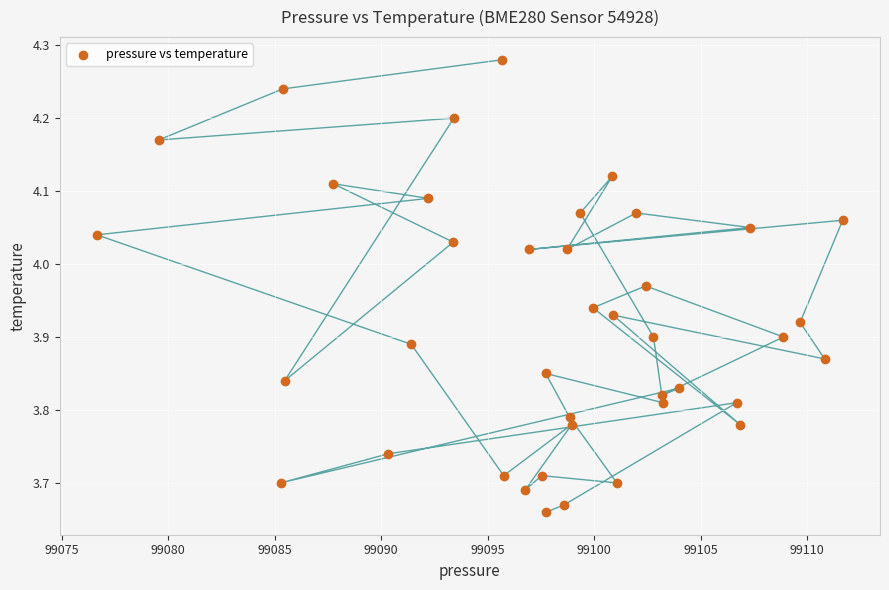

What is the range of X values (max minus min)?

35.0